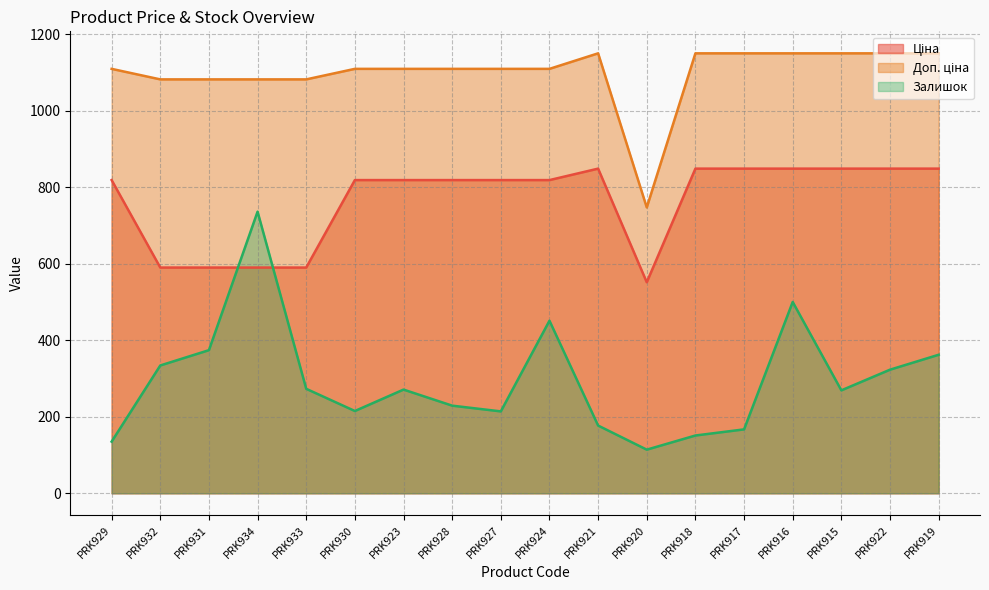

Between PRK928 and PRK922, which is larger?

PRK922